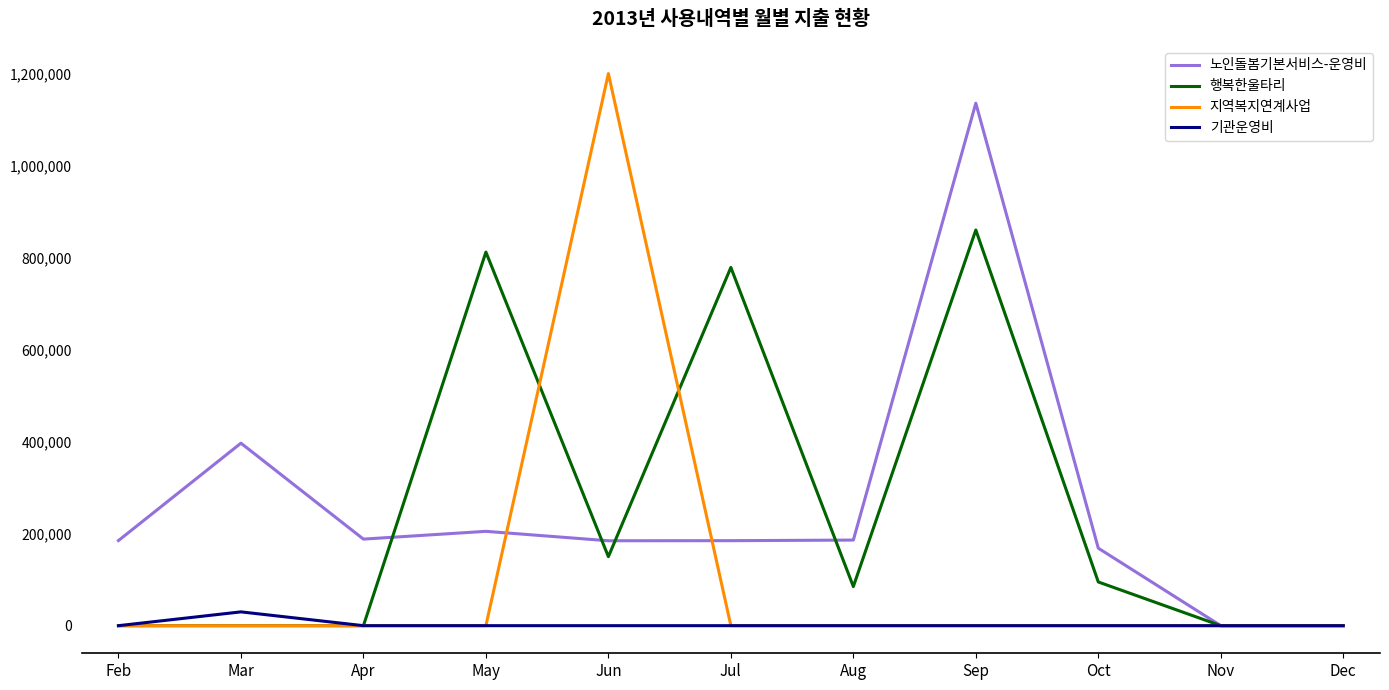

Is the value of 행복한울타리 at Sep greater than the value of 노인돌봄기본서비스-운영비 at Aug?

Yes